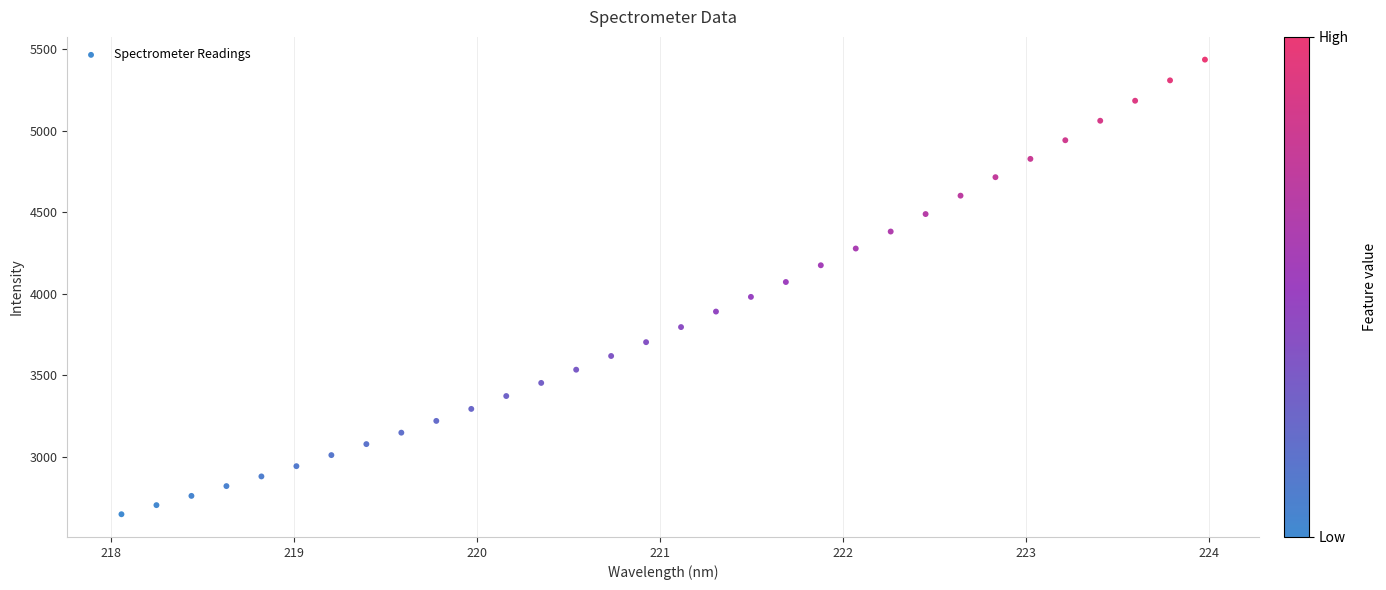

What is the range of Y values (max minus min)?

2785.9